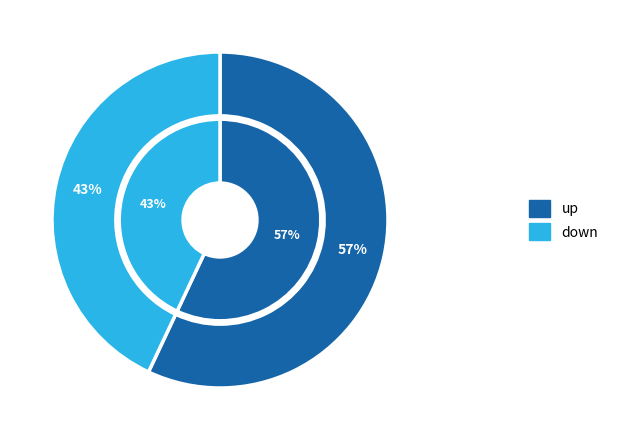

Which slice is the largest?

up